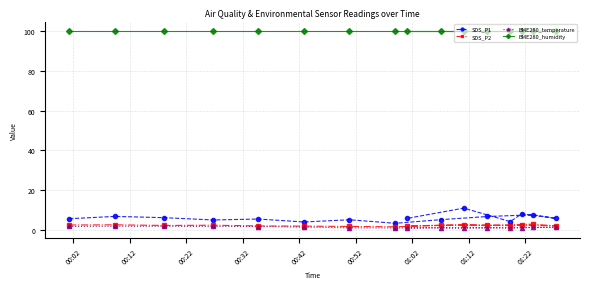

What is the lowest value of the SDS_P2 series?

1.4